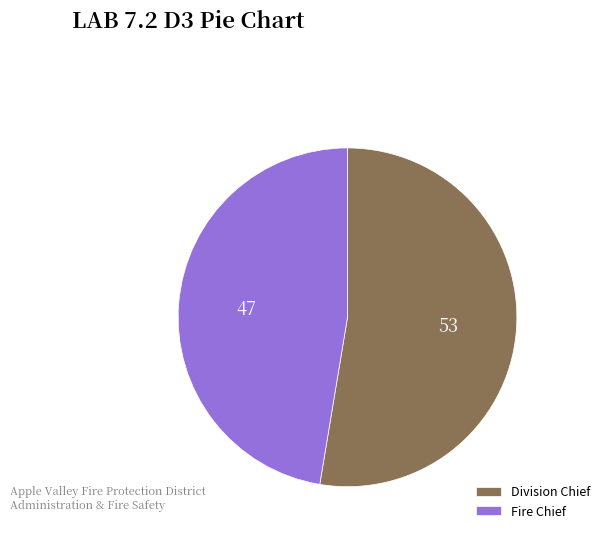

Do Division Chief and Fire Chief together represent more than half of the pie?

Yes